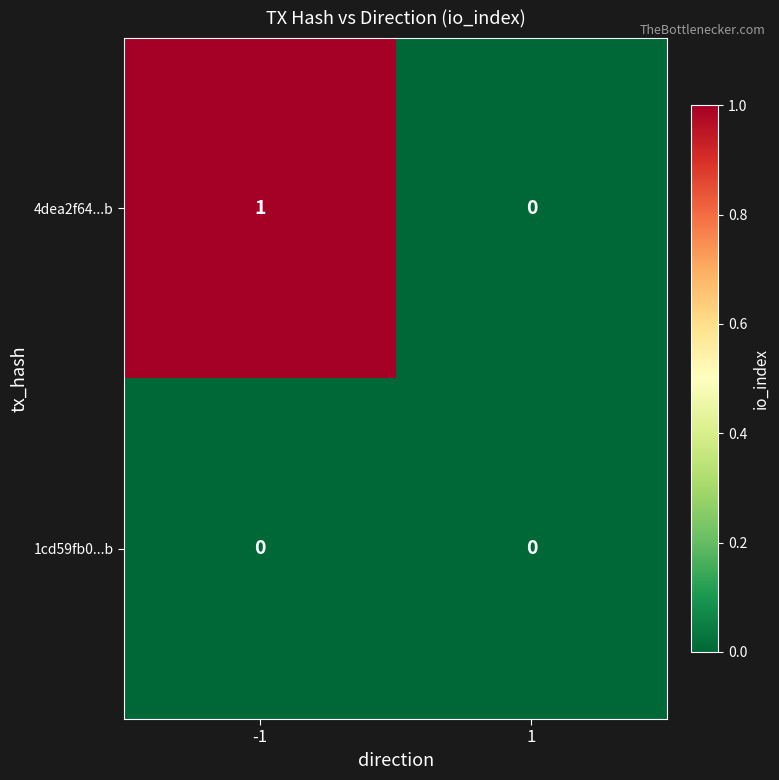

Rank the series by their average value, from lowest to highest.

1cd59fb0...b, 4dea2f64...b